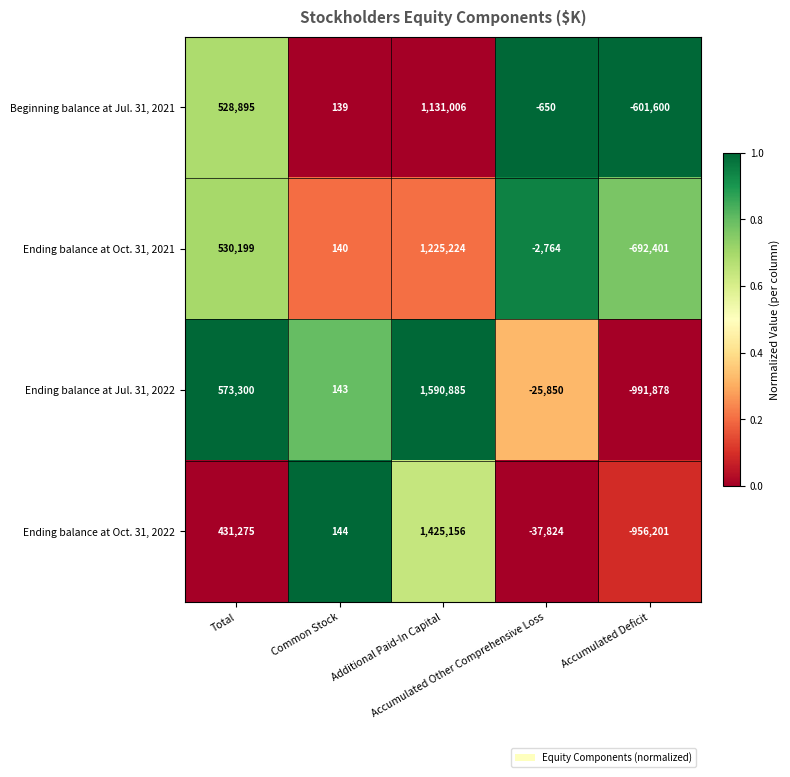

Rank the series by their maximum value, from lowest to highest.

Beginning balance at Jul. 31, 2021, Ending balance at Oct. 31, 2021, Ending balance at Oct. 31, 2022, Ending balance at Jul. 31, 2022